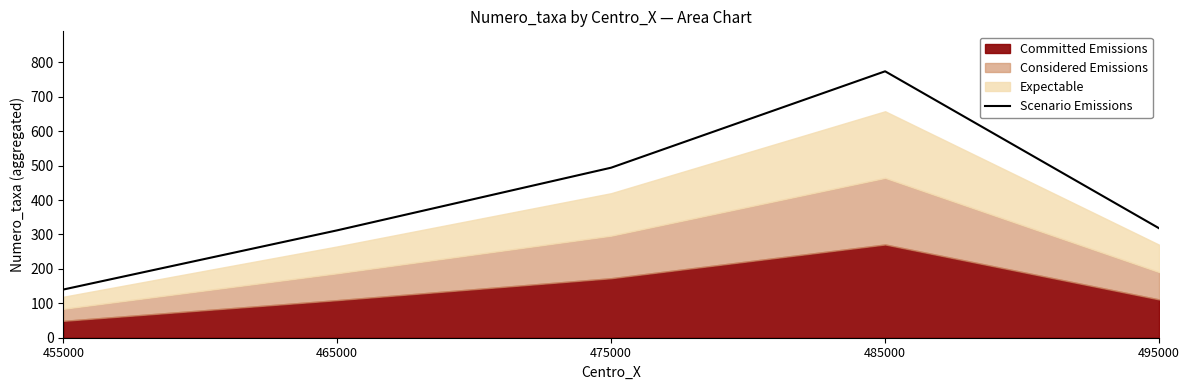

Where is the data nearest to the value 457?

475000